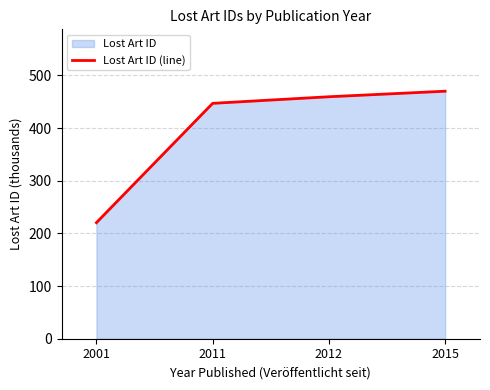

Reading left to right, list all the values displayed in this chart.

220.3	446.9	459.4	469.9